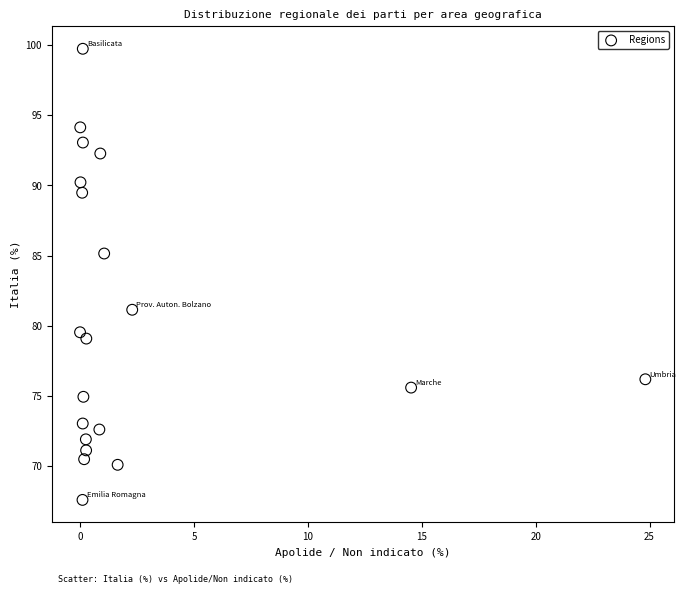

What is the range of Y values (max minus min)?

32.1